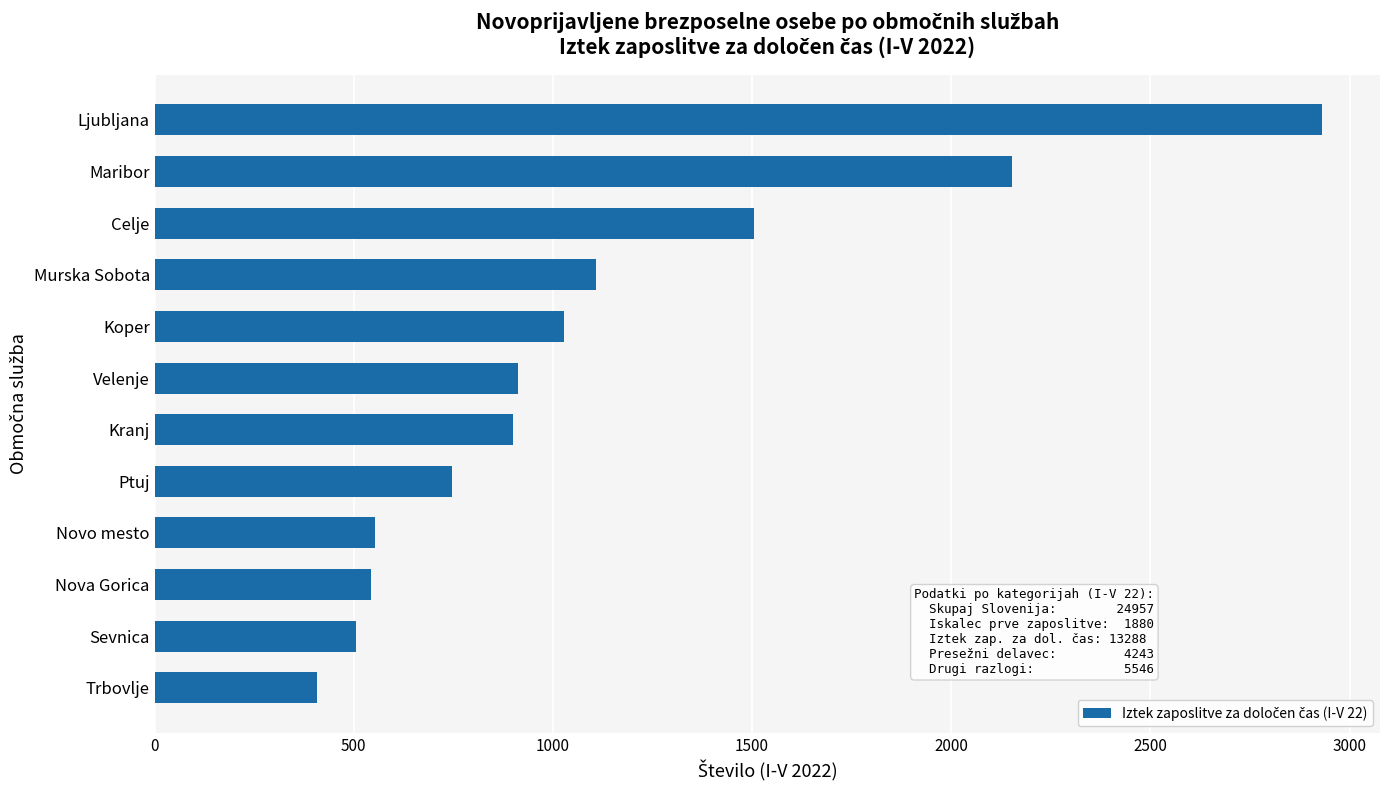

The value at Novo mesto is 554. True or false?

True